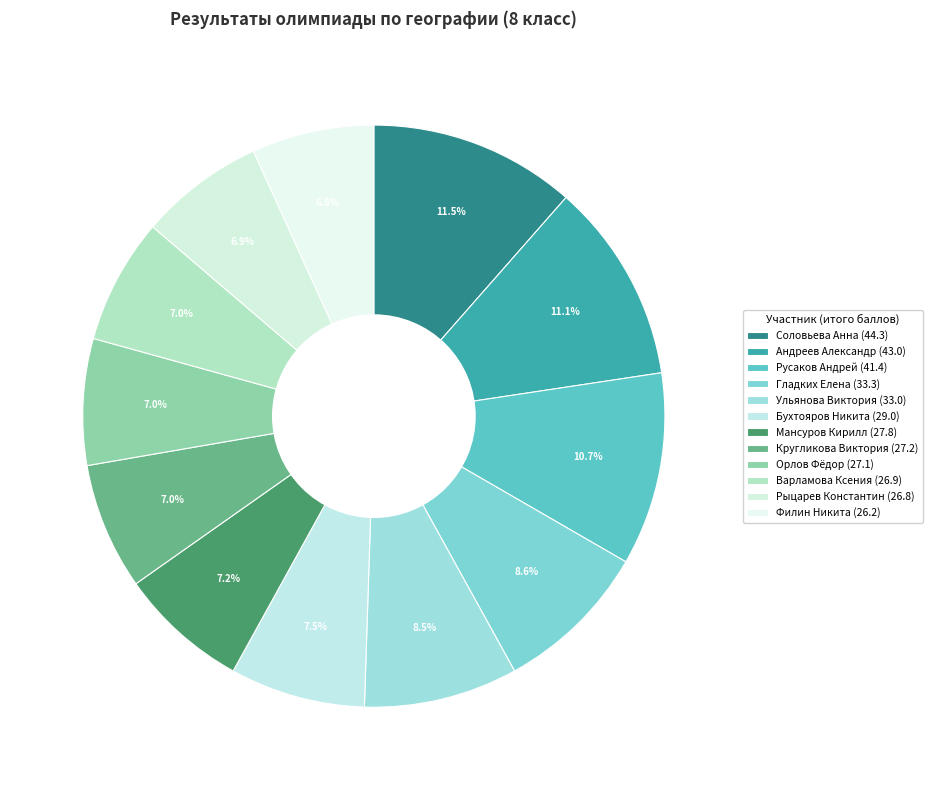

How many segments does this pie chart have?

12